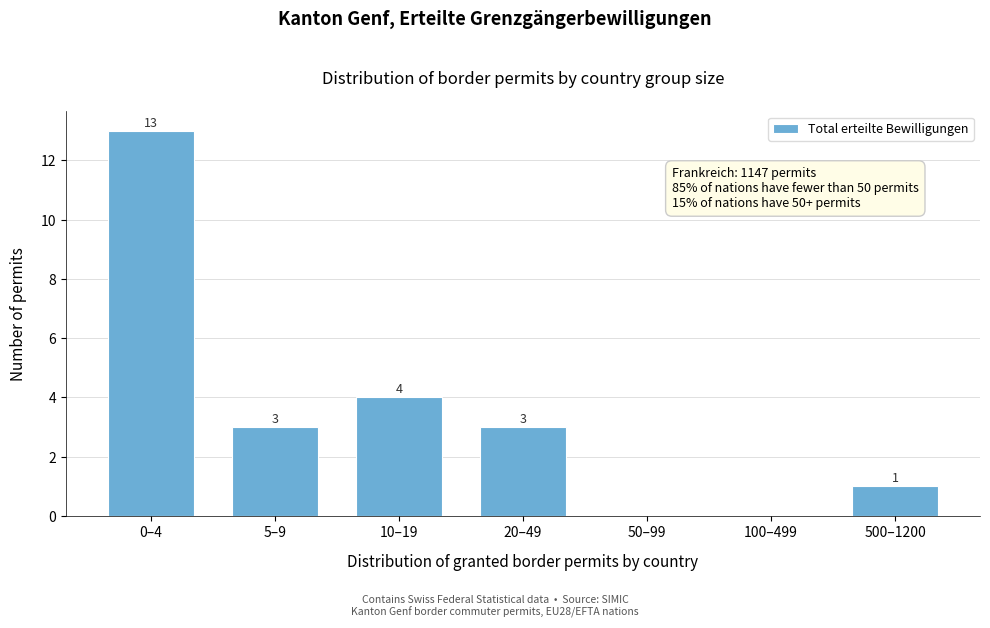

Reading left to right, list all the values displayed in this chart.

0–4=13	5–9=3	10–19=4	20–49=3	50–99=0	100–499=0	500–1200=1